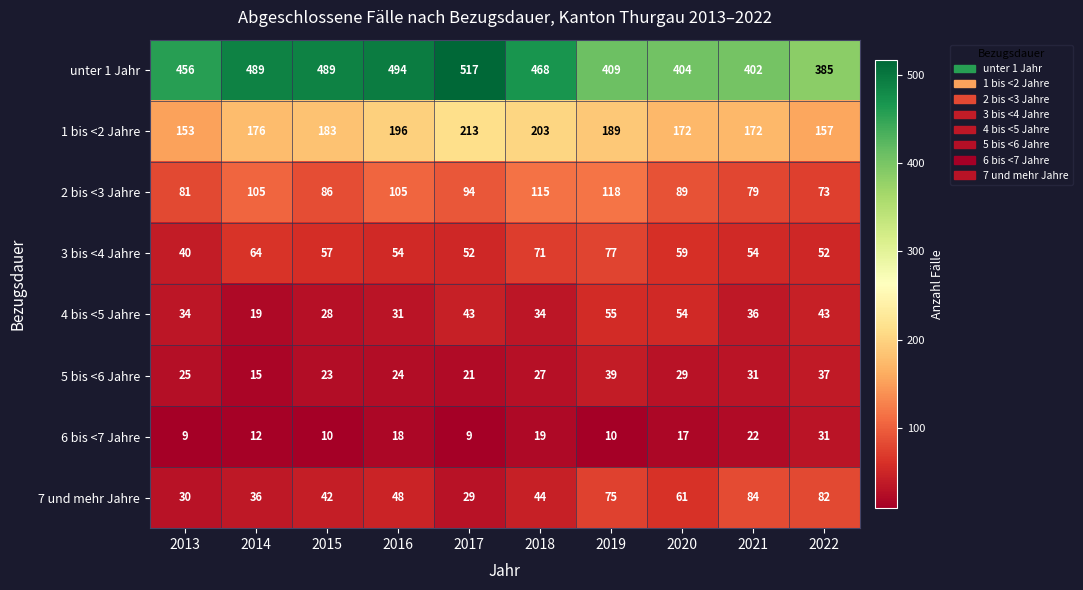

How many distinct data groups are displayed?

8